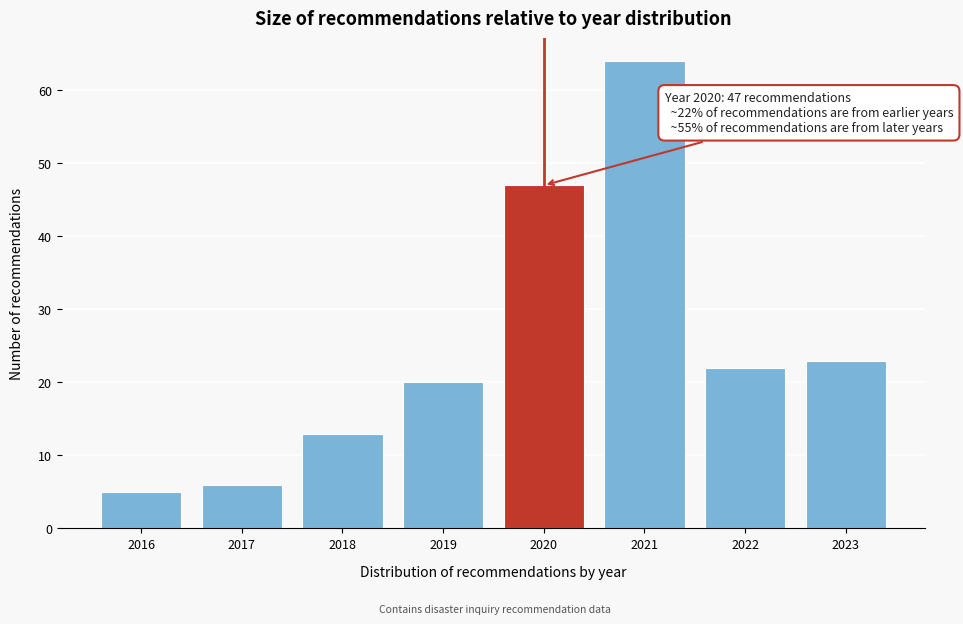

Reading right to left, extract all data points from this chart.

2023=23	2022=22	2021=64	2020=47	2019=20	2018=13	2017=6	2016=5